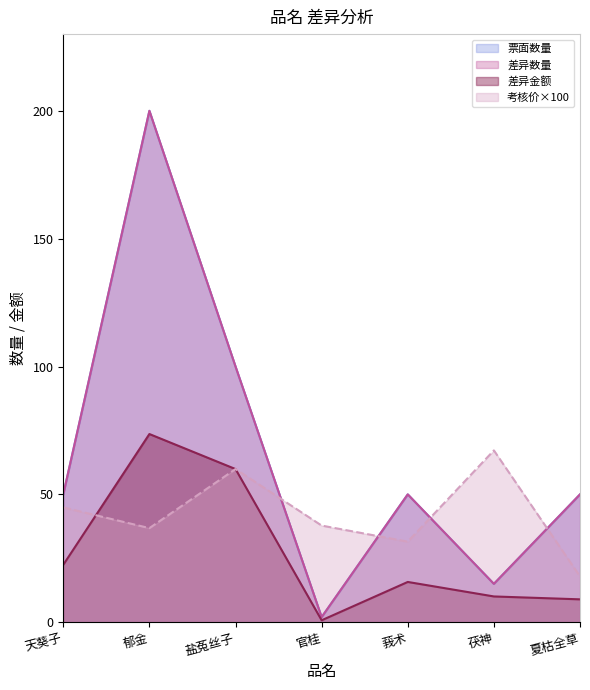

At how many categories does at least one series exceed 119?

1